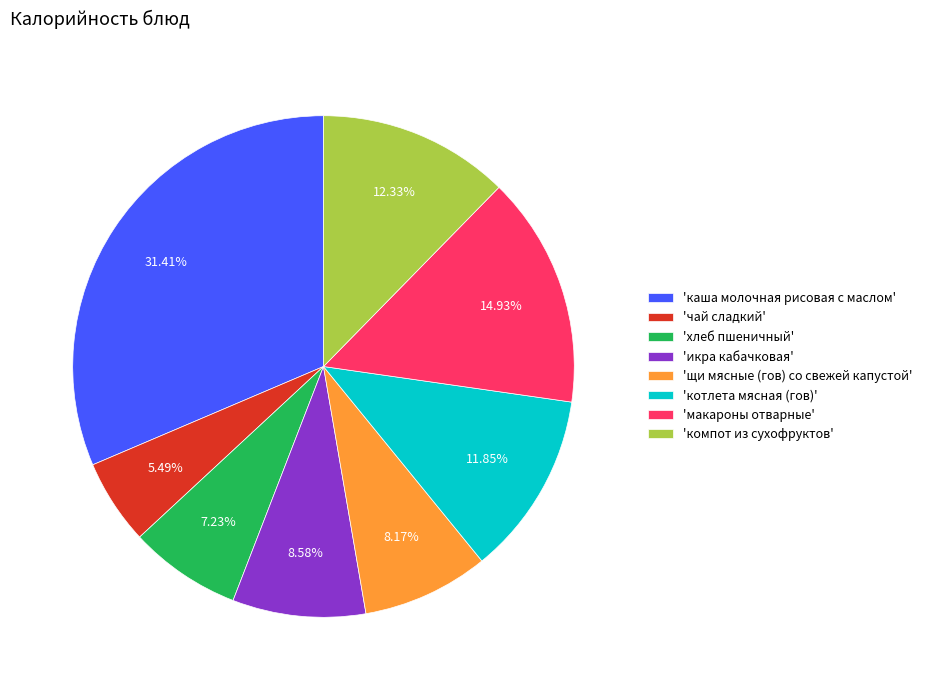

How many segments does this pie chart have?

8